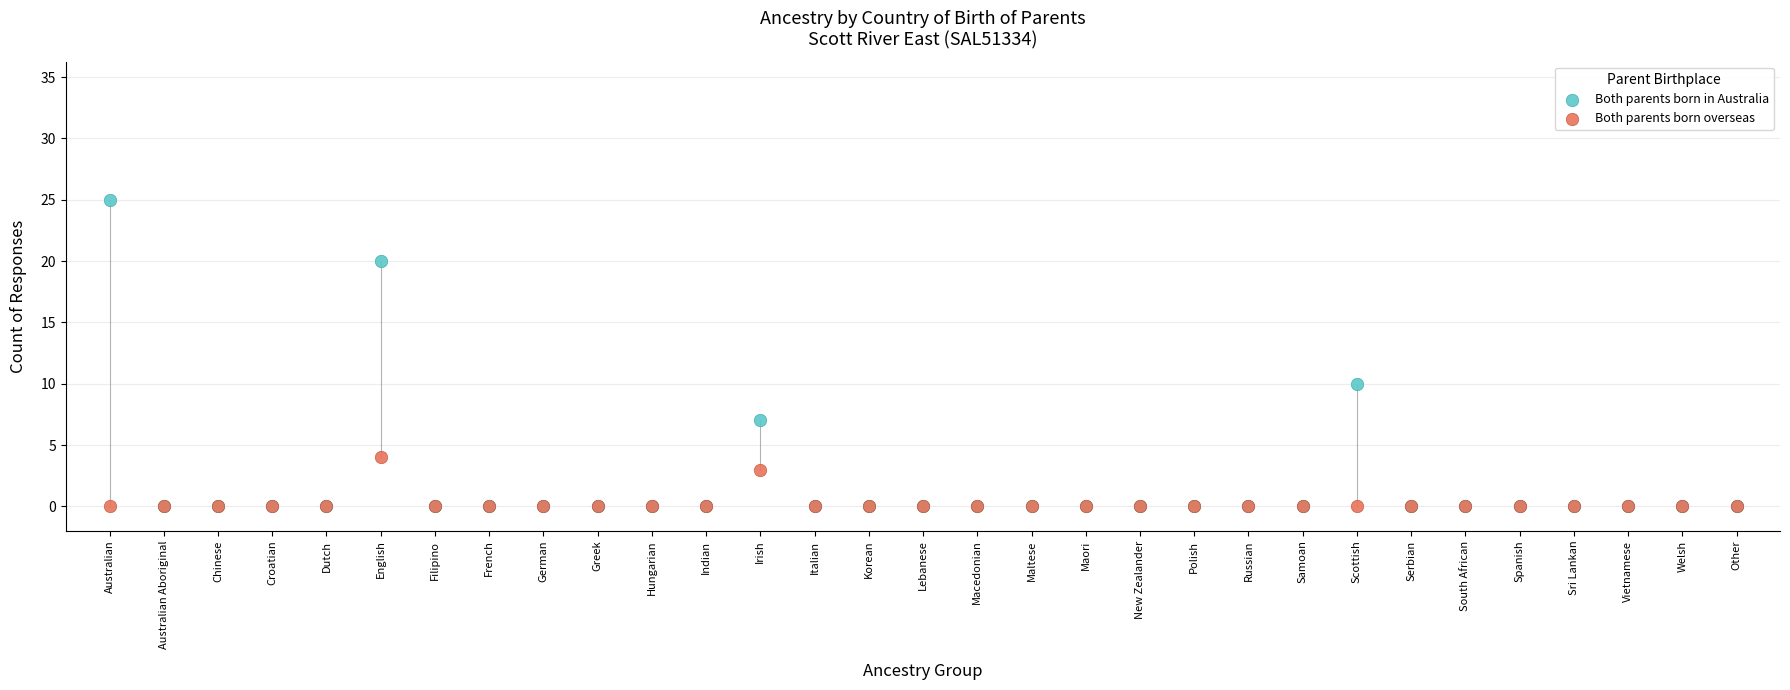

In the Both parents born overseas series, what Y value is closest to 2?

3